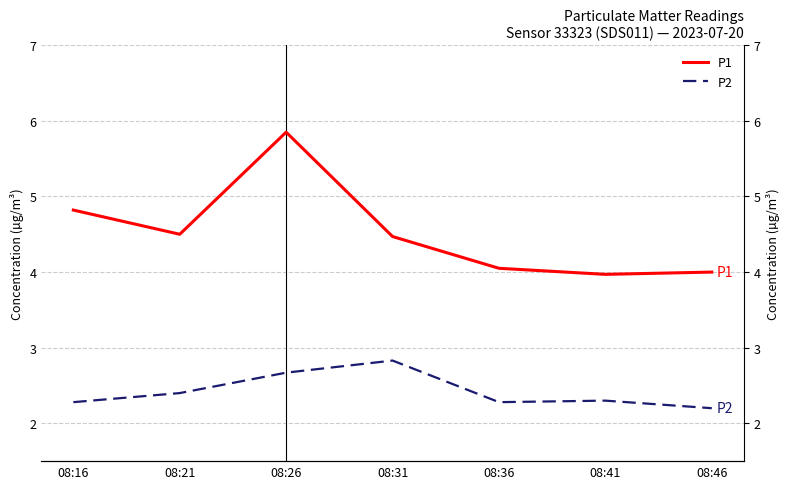

True or false: P1 and P2 intersect in this chart.

False